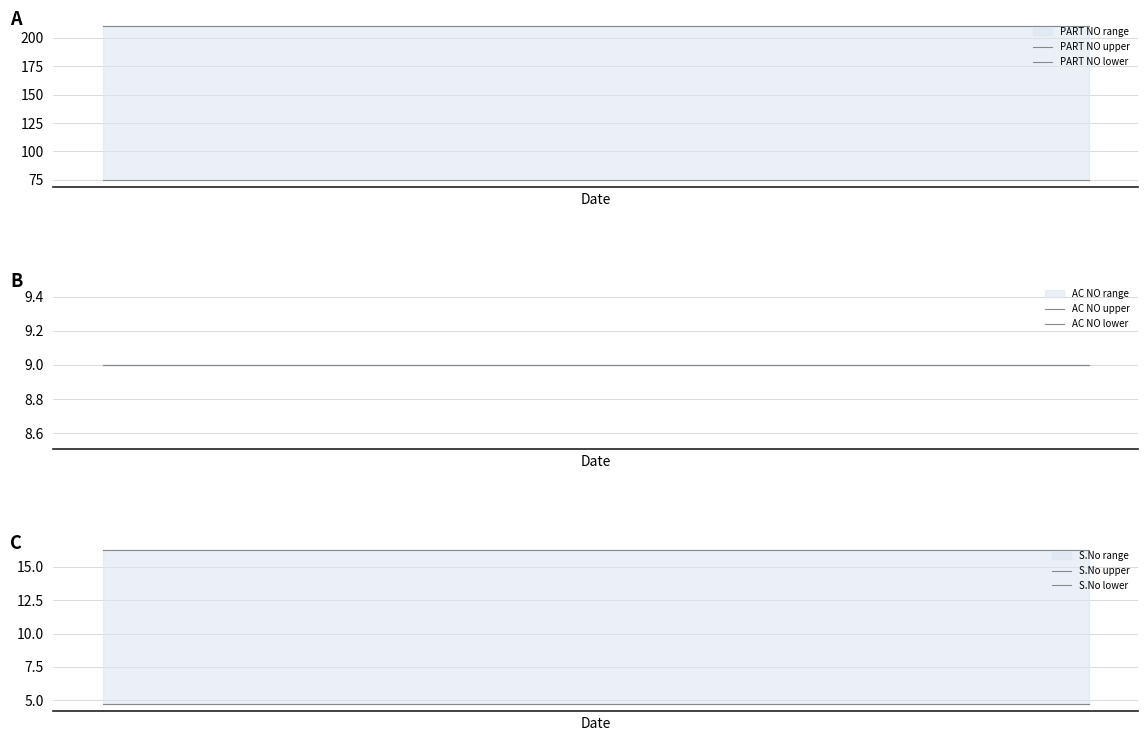

True or false: AC NO lower has more than 1 interior local peaks.

False